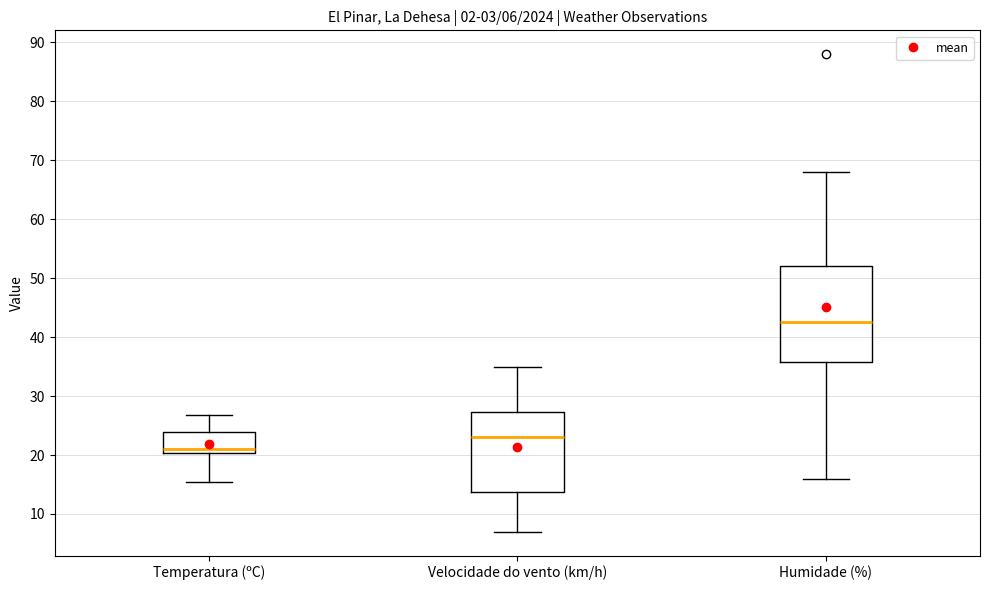

Which box is the tallest, from its lower edge to its upper edge?

Humidade (%)